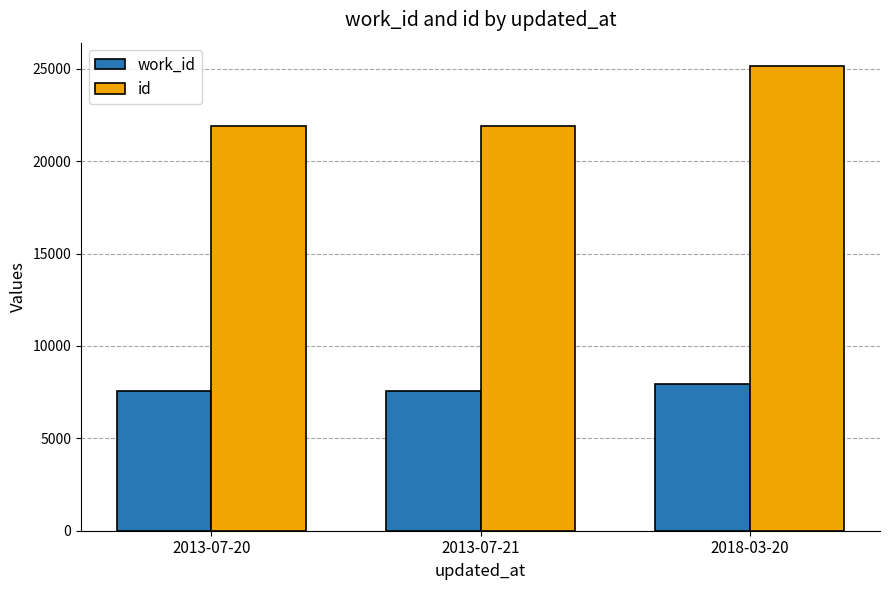

What is the spread (max minus min) of values at 2018-03-20?

17226